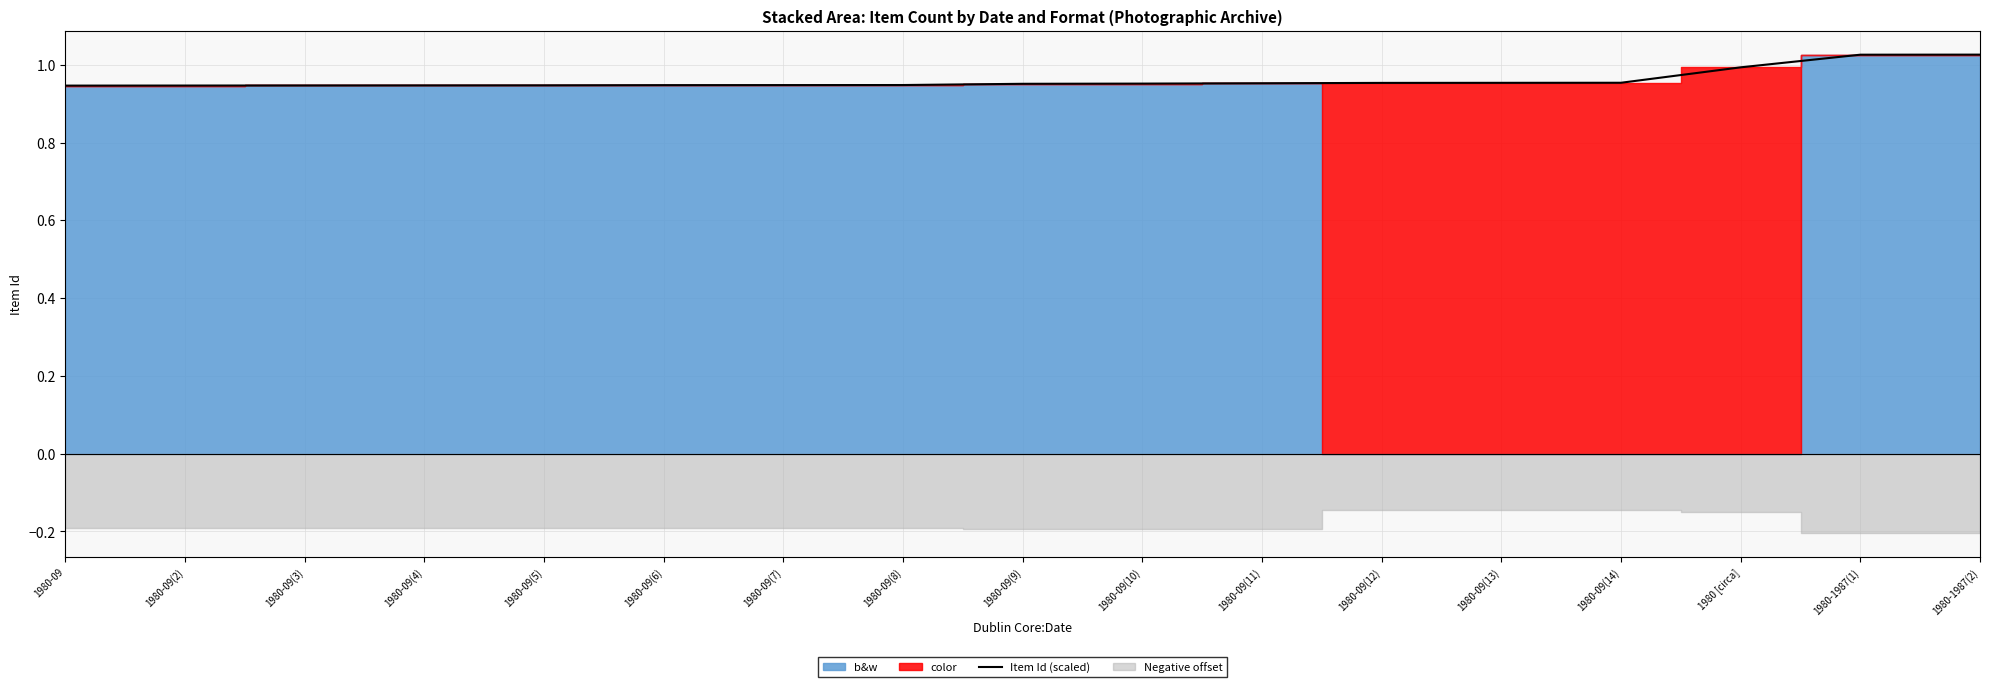

Reading left to right, list all the values displayed in this chart.

1980-09=0.9	1980-09(2)=0.9	1980-09(3)=0.9	1980-09(4)=0.9	1980-09(5)=0.9	1980-09(6)=0.9	1980-09(7)=0.9	1980-09(8)=0.9	1980-09(9)=1.0	1980-09(10)=1.0	1980-09(11)=1.0	1980-09(12)=1.0	1980-09(13)=1.0	1980-09(14)=1.0	1980 [circa]=1.0	1980-1987(1)=1.0	1980-1987(2)=1.0